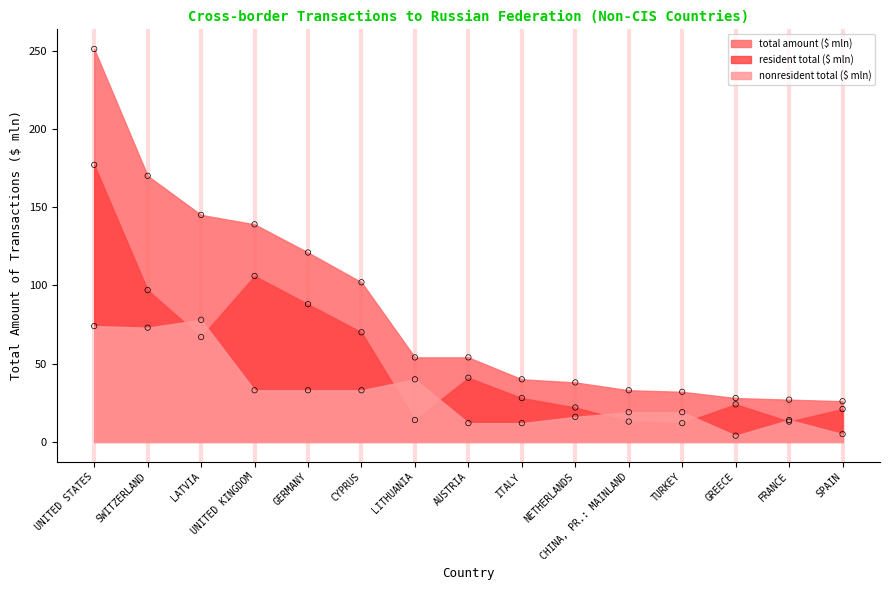

What are all the series names shown in the legend?

total amount ($ mln), resident total ($ mln), nonresident total ($ mln)